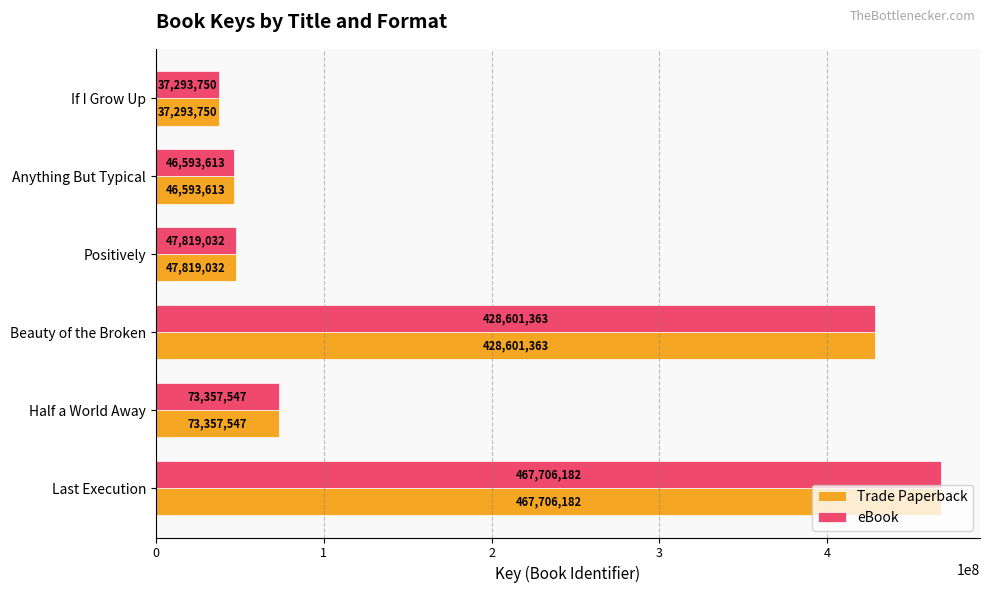

What value does the eBook series have at If I Grow Up?

37293750